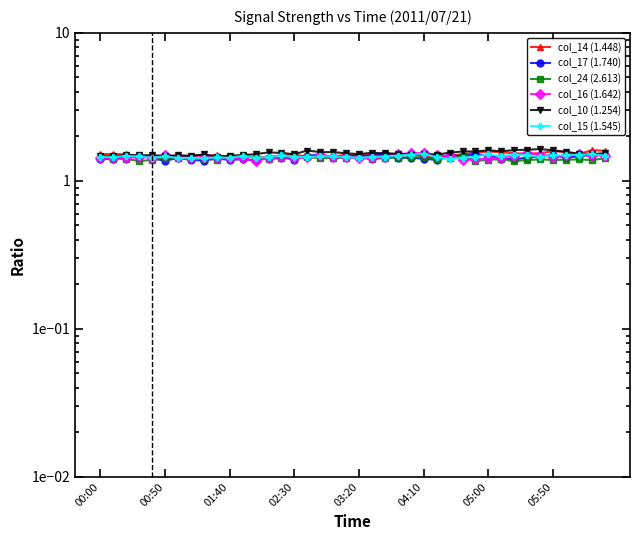

True or false: col_17 (1.740) and col_16 (1.642) cross at least once.

True